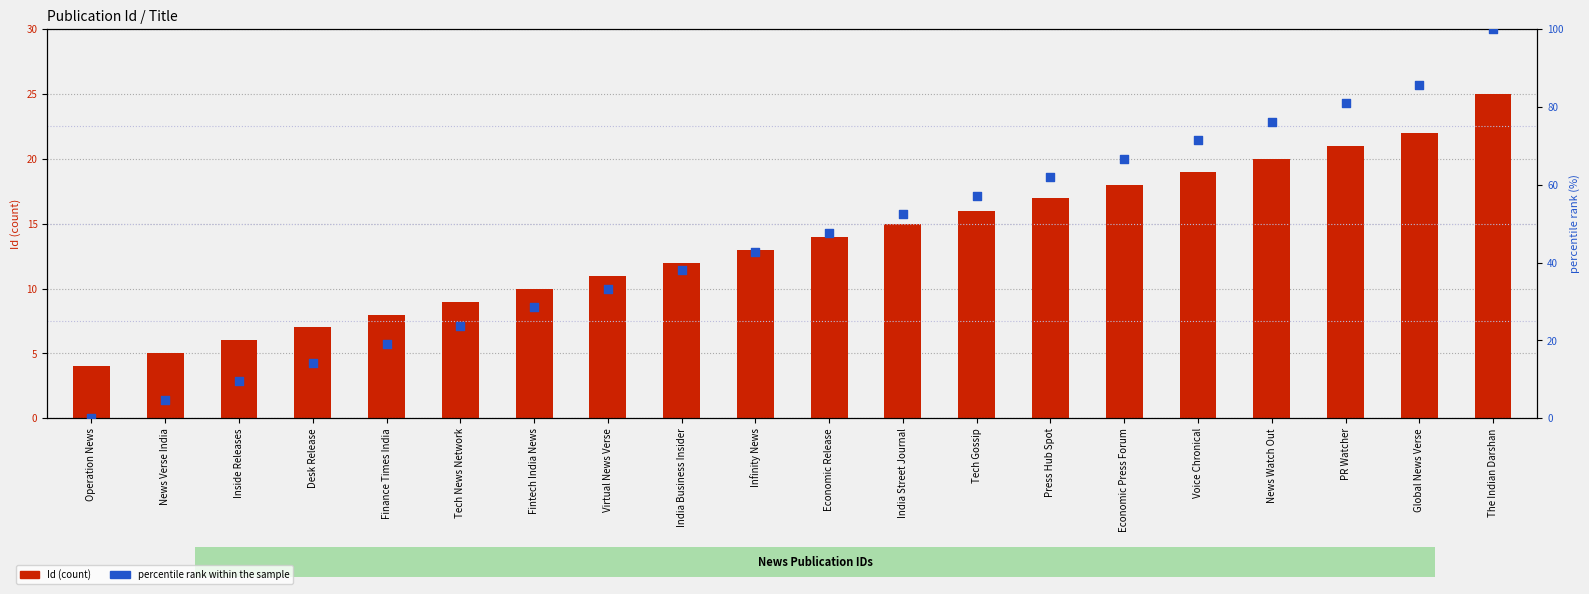

At which category is the sum across all series the highest?

The Indian Darshan